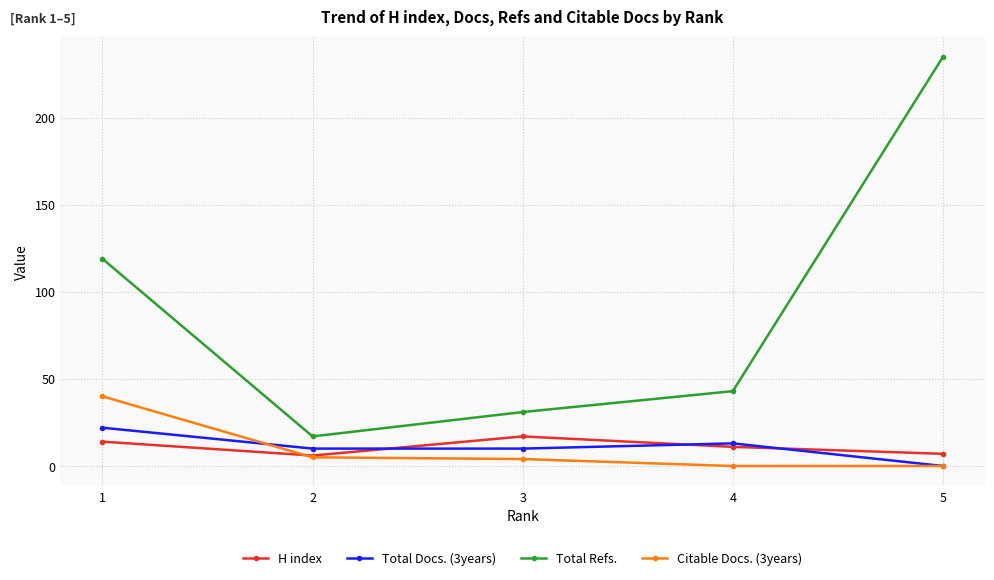

How many series are shown in this chart?

4